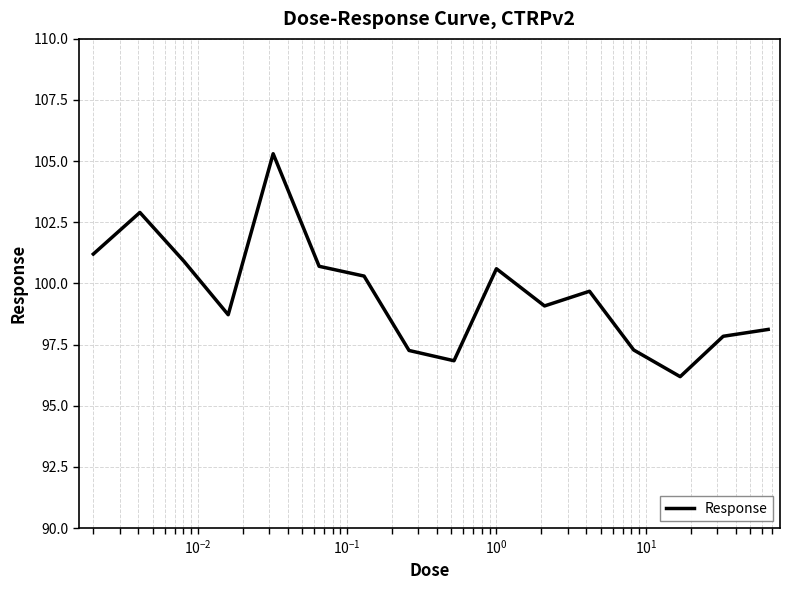

What is the difference between the maximum and minimum values?

9.1